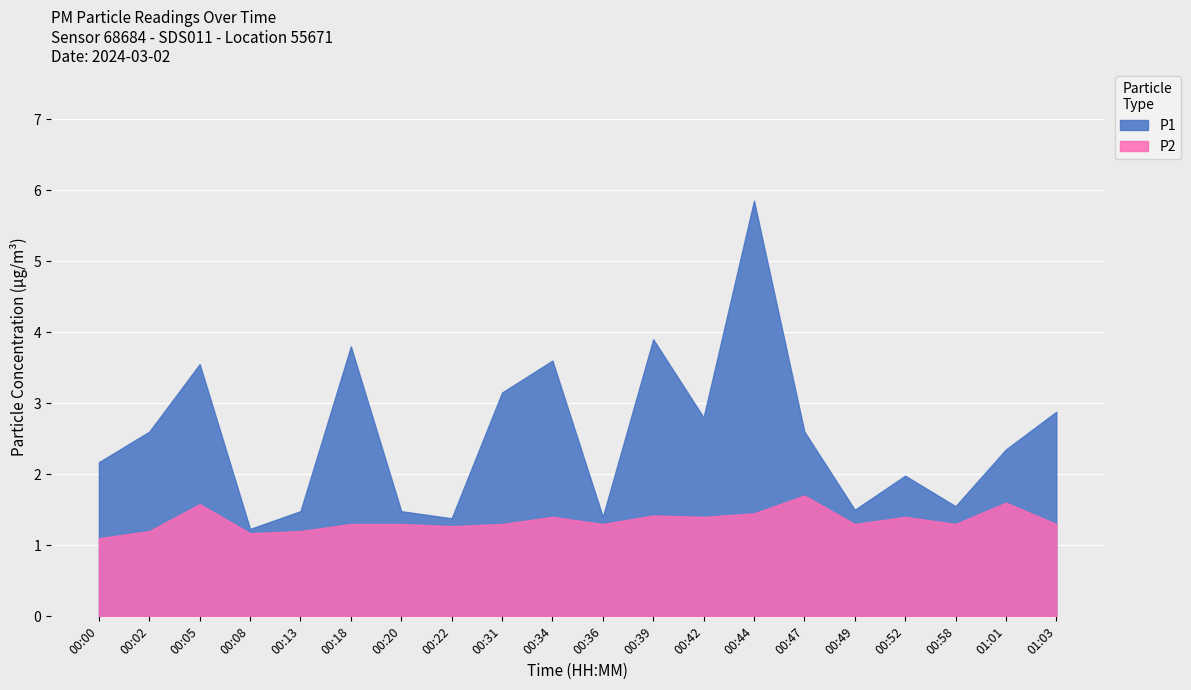

Does the chart display data point markers on the line(s)?

No